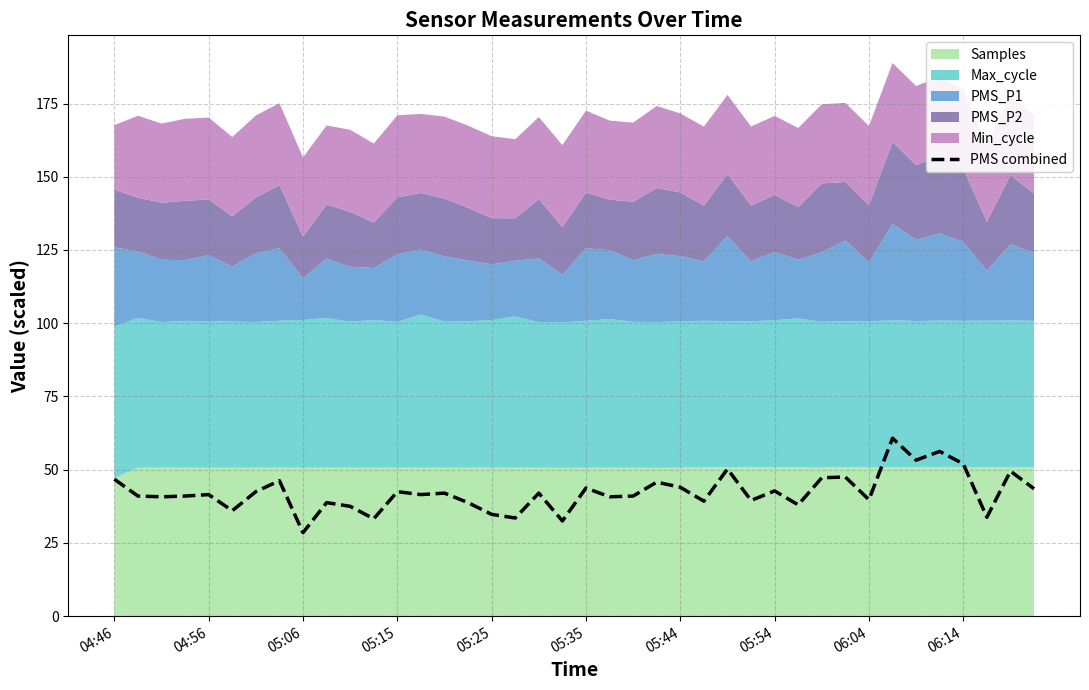

What is the difference between the maximum and minimum values?

32.2